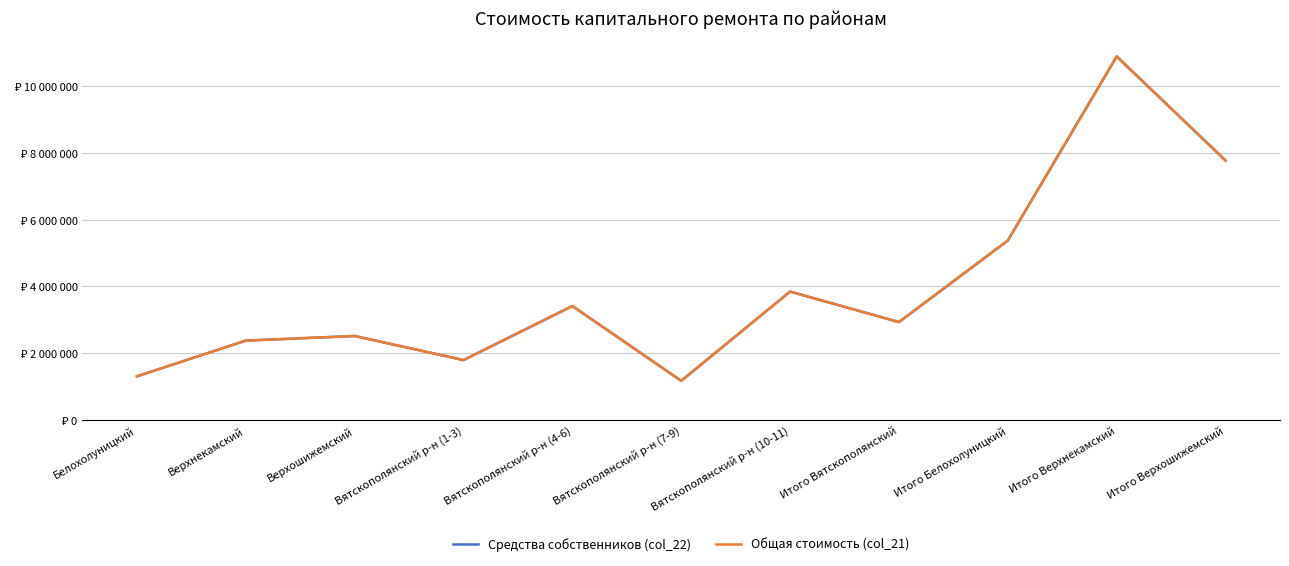

True or false: Общая стоимость (col_21) and Средства собственников (col_22) intersect in this chart.

False